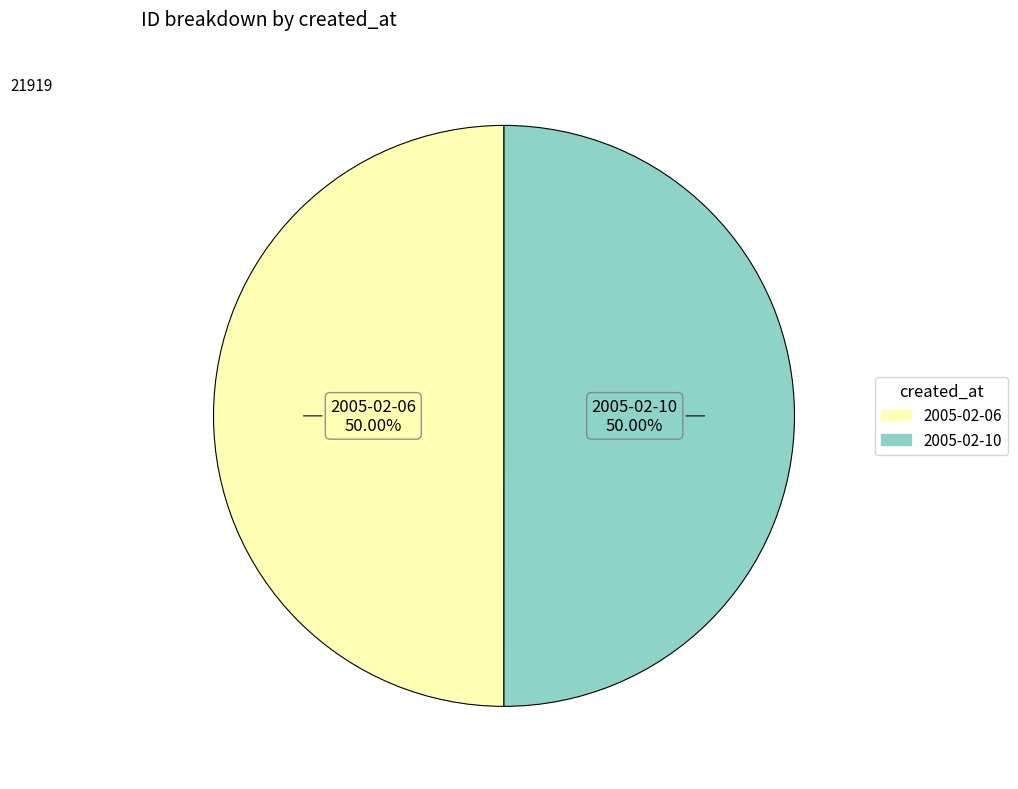

To the nearest percent, what portion does 2005-02-10 represent?

50%